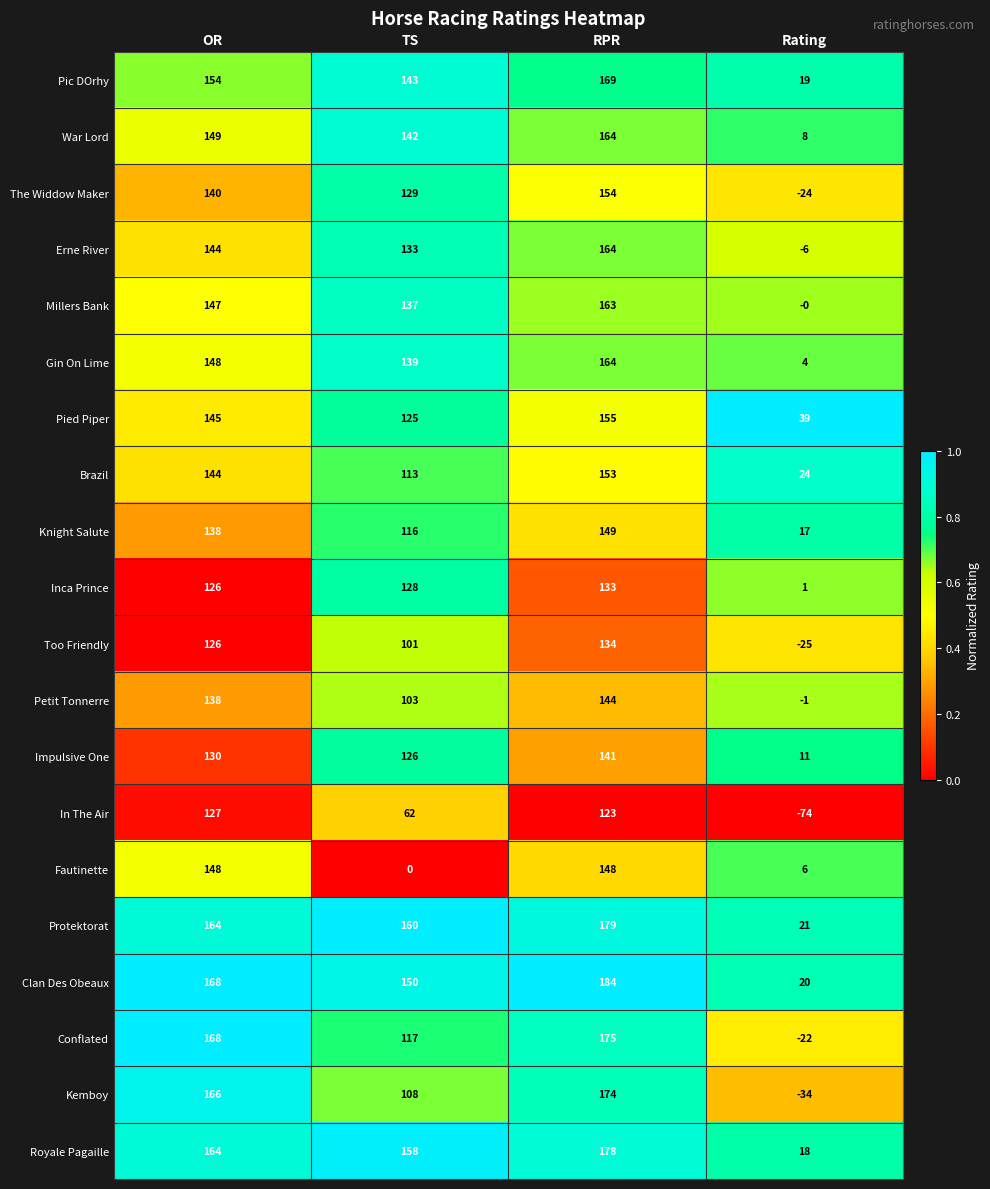

The value of Too Friendly at Rating is -25. True or false?

True